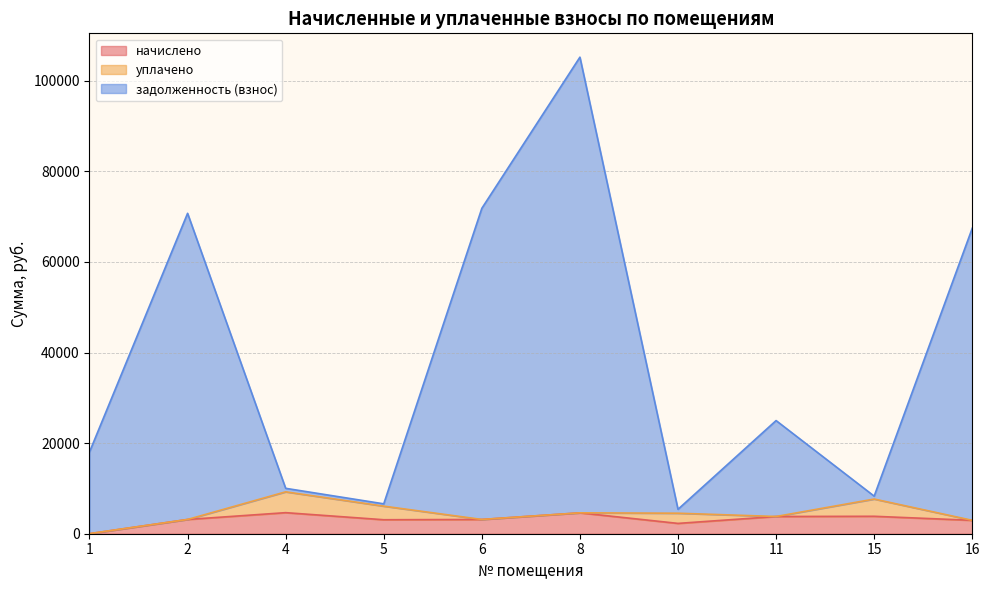

At which category is the sum across all series the highest?

8